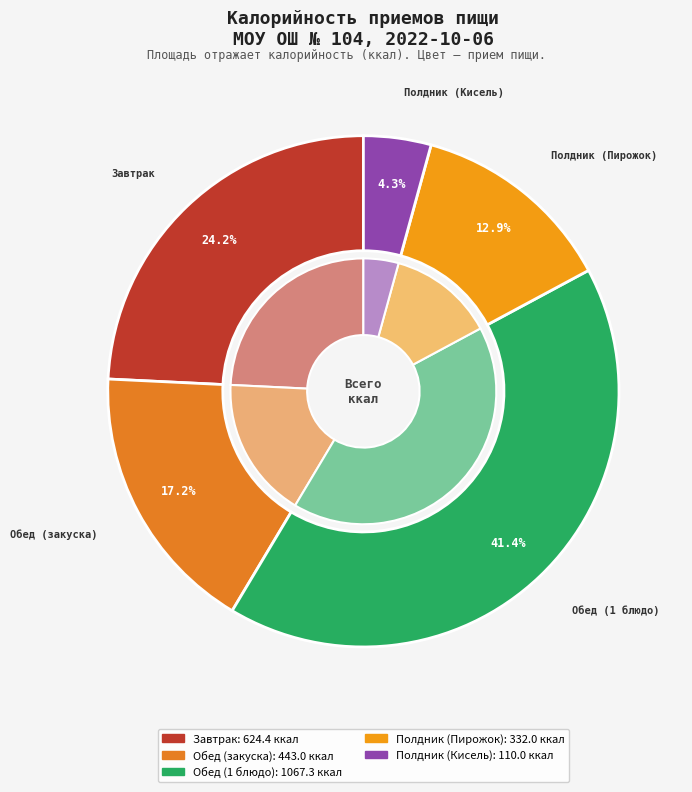

To the nearest percent, what is the difference between the Обед (закуска) and Завтрак slice percentages?

7%